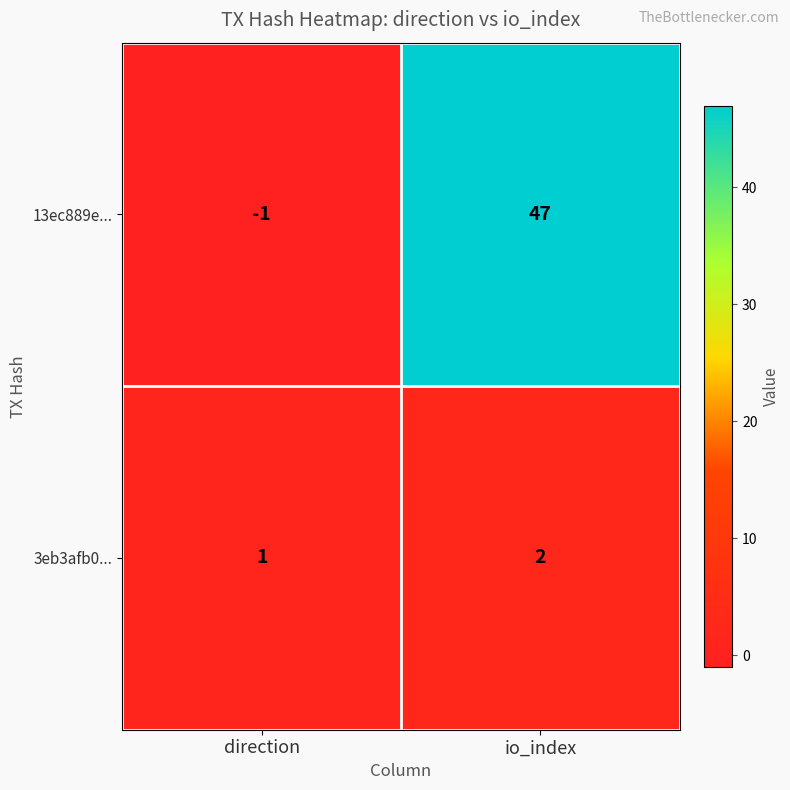

True or false: 13ec889e... has a value of 47 at io_index.

True